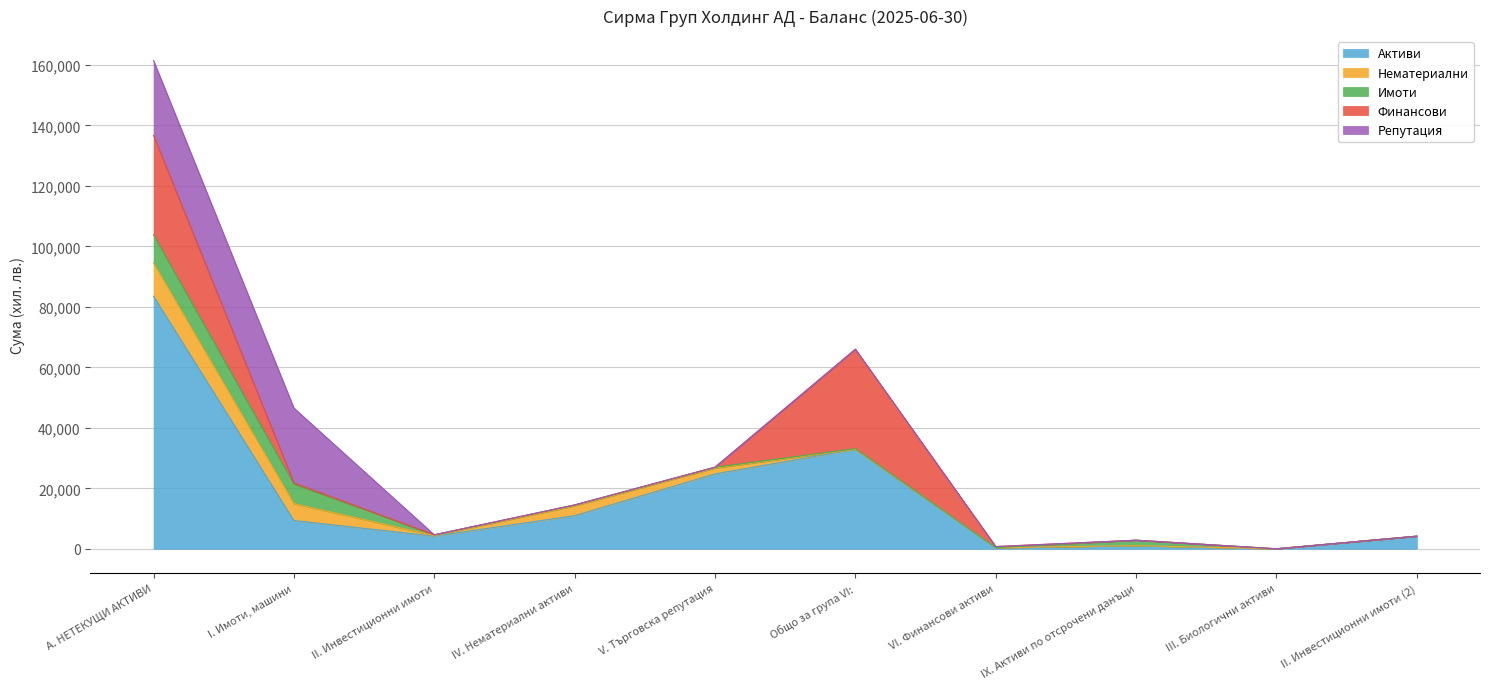

The Финансови series shows 0 at II. Инвестиционни имоти. True or false?

True